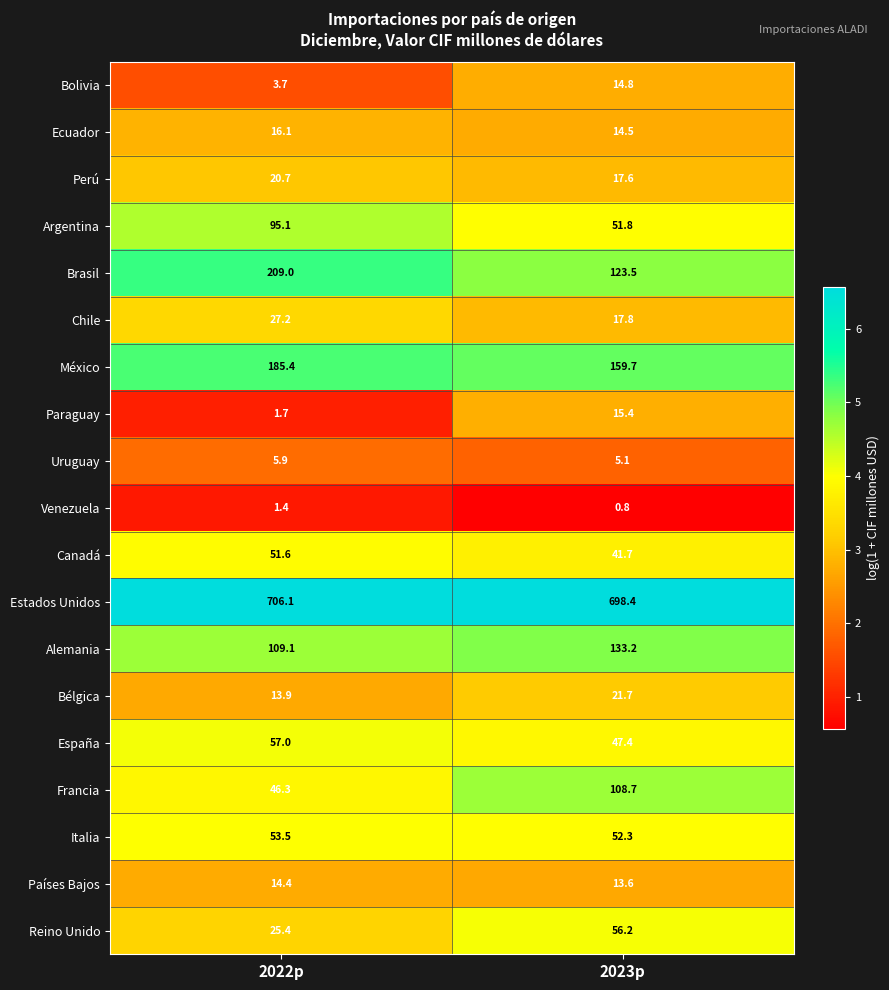

Read the Perú value at 2023p.

17.6